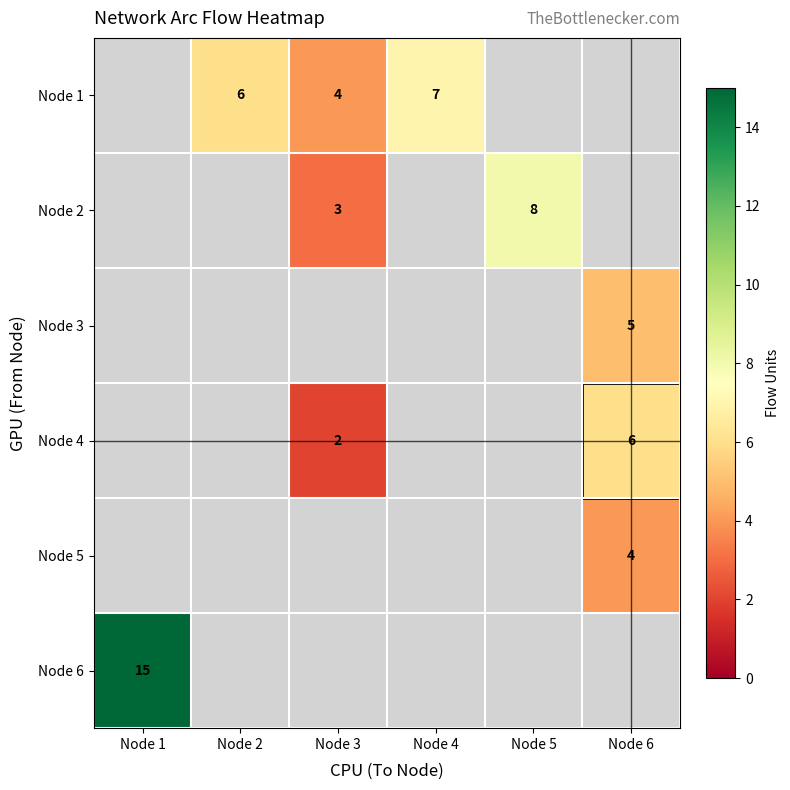

Between Node 5 and Node 2, which is larger?

Node 2